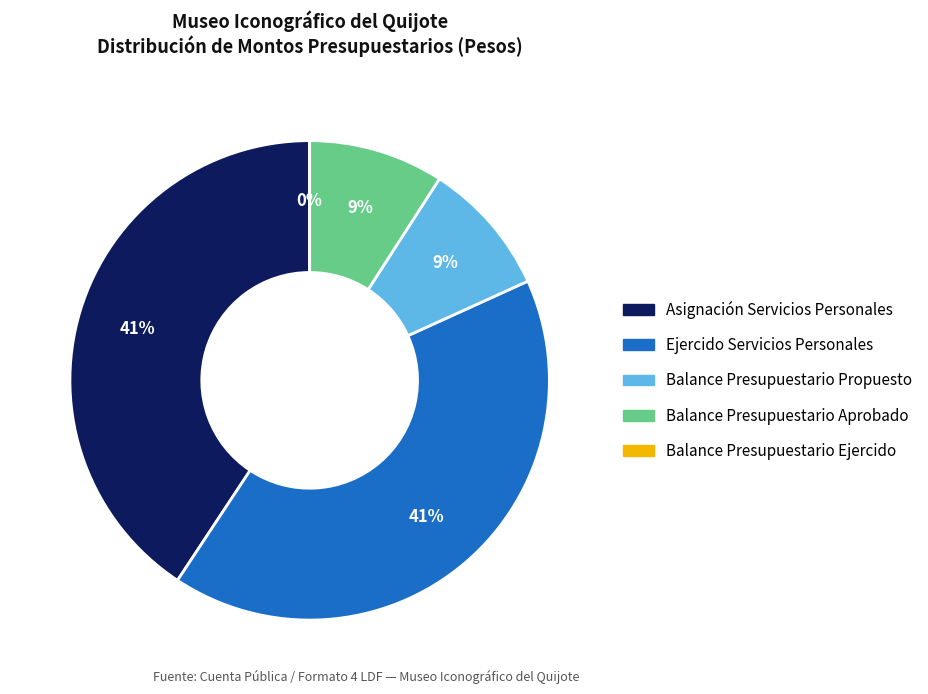

Does any single category account for the majority?

No